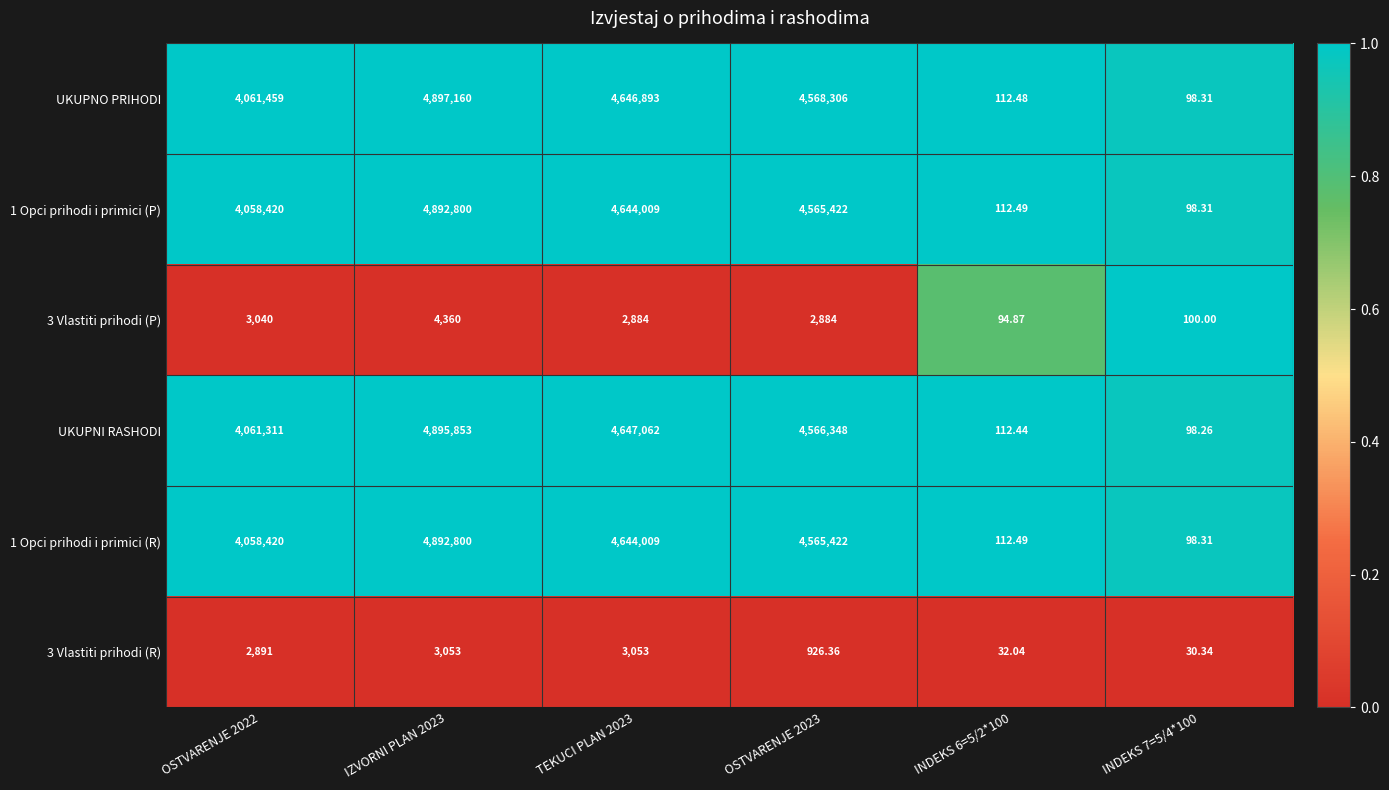

Is the value of 1 Opci prihodi i primici (R) at OSTVARENJE 2022 greater than the value of UKUPNO PRIHODI at OSTVARENJE 2023?

No